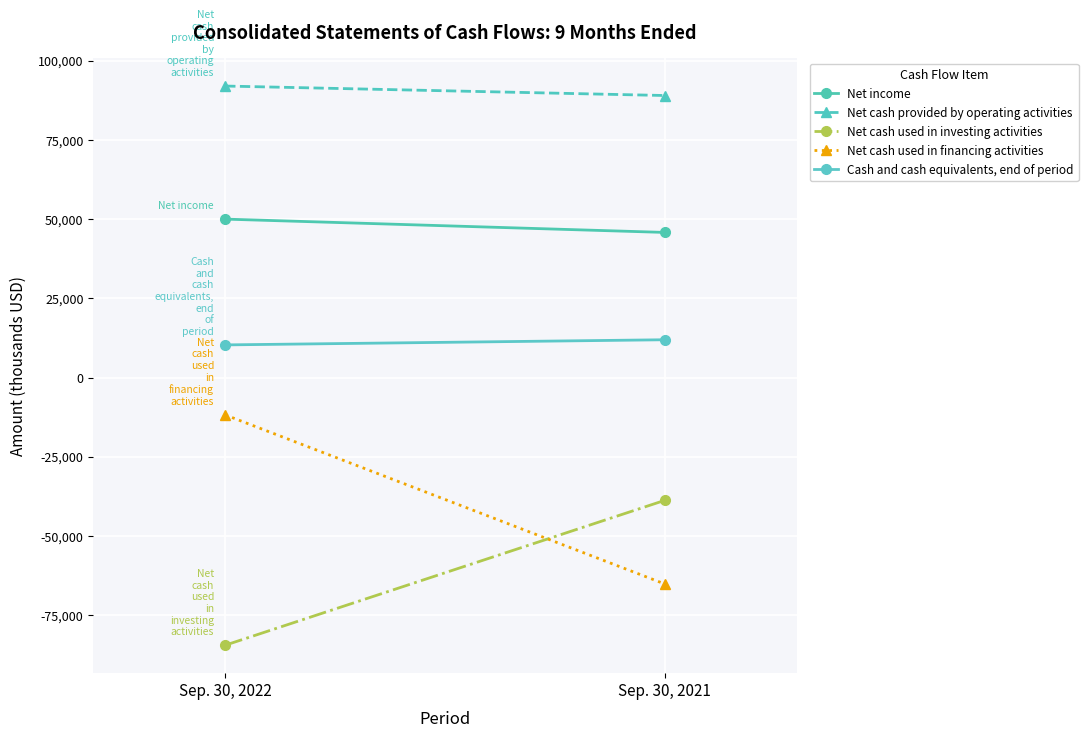

Which series changed the most between Sep. 30, 2022 and Sep. 30, 2021?

Net cash used in financing activities